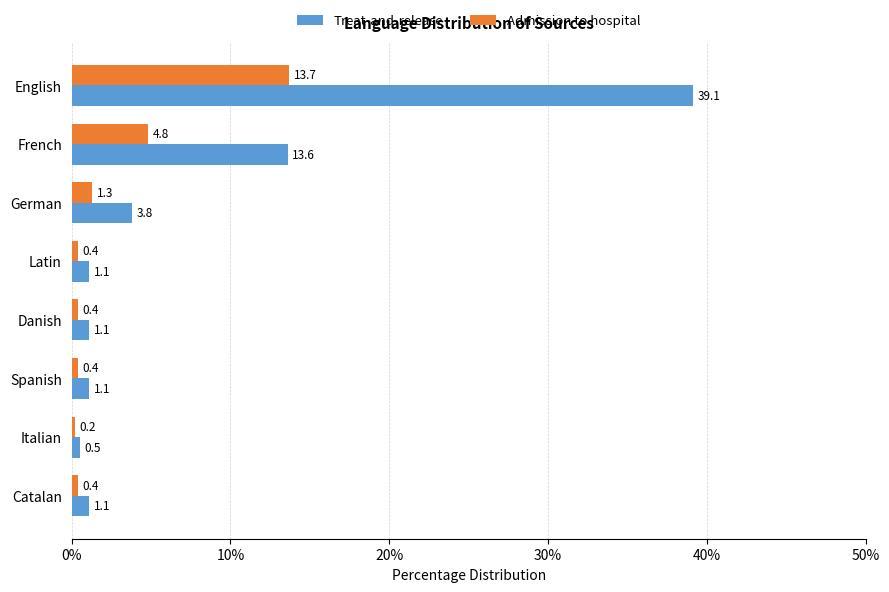

At how many categories does at least one series exceed 37?

1